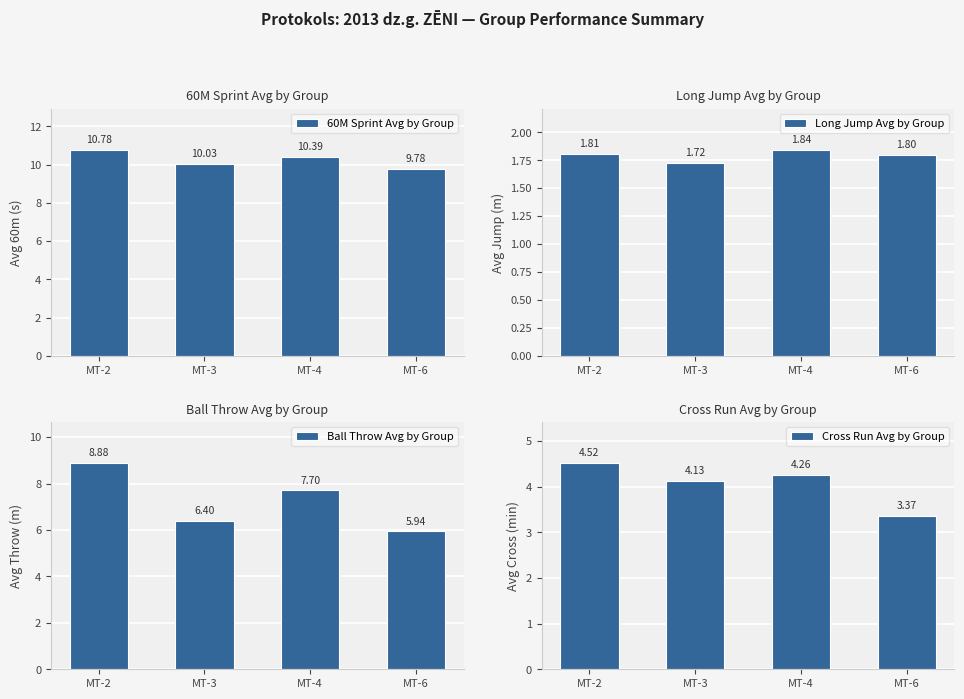

How many values in the 60M Sprint Avg by Group series are below 10?

1